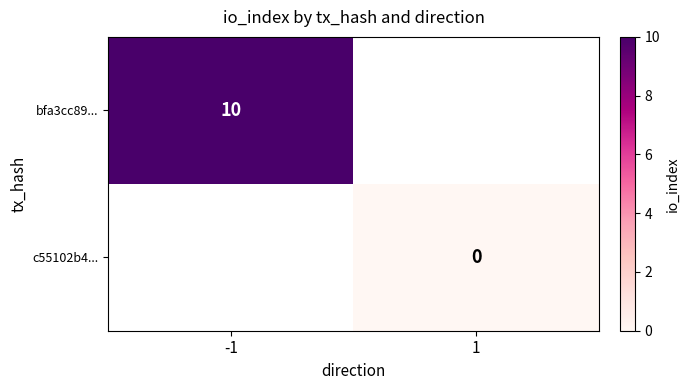

The bfa3cc89... series shows 10 at -1. True or false?

True